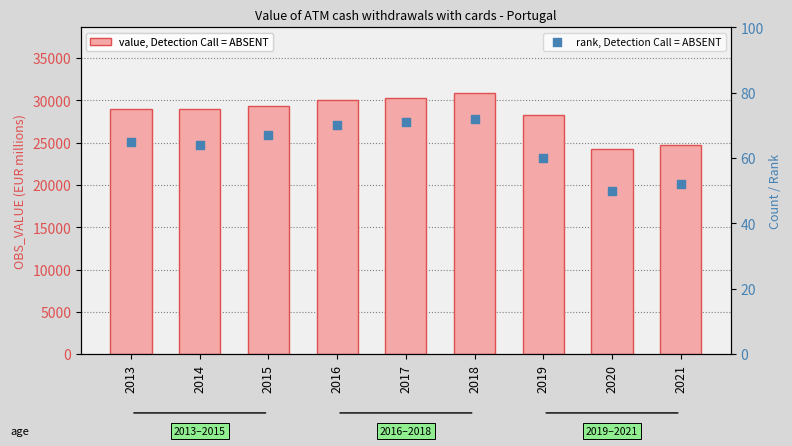

Which series reaches the maximum Y coordinate?

OBS_VALUE